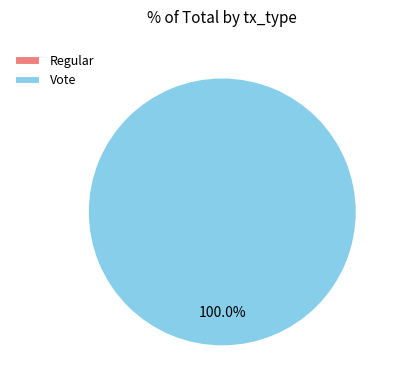

How many segments does this pie chart have?

2